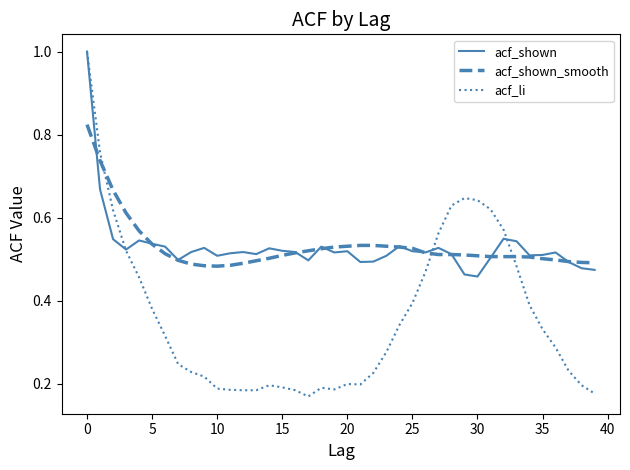

Which series has the widest spread of values?

acf_li